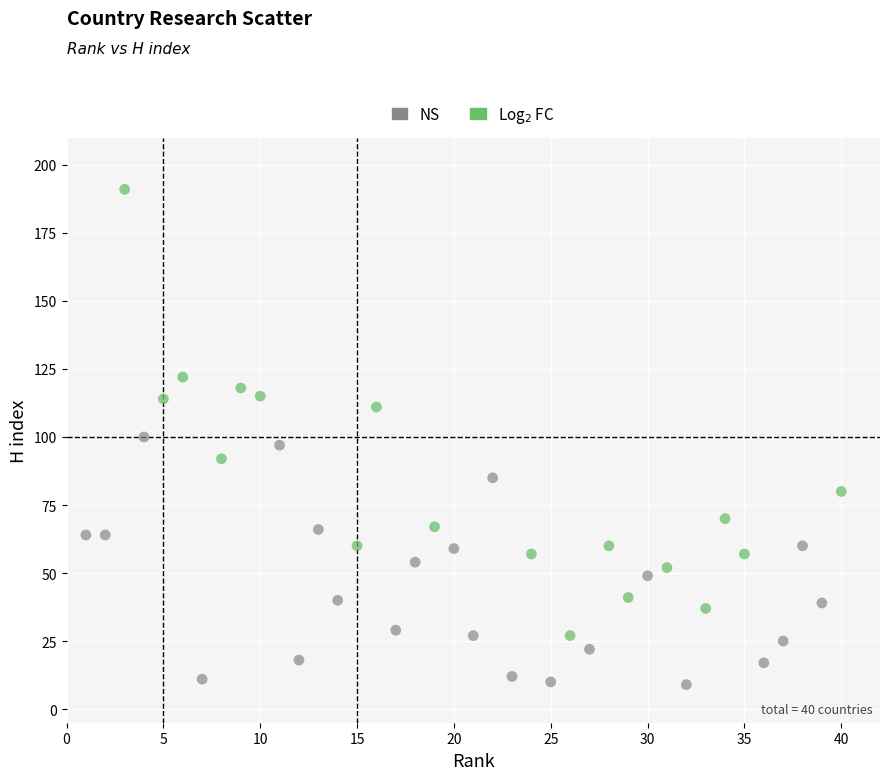

Which series contains the lowest Y value?

NS